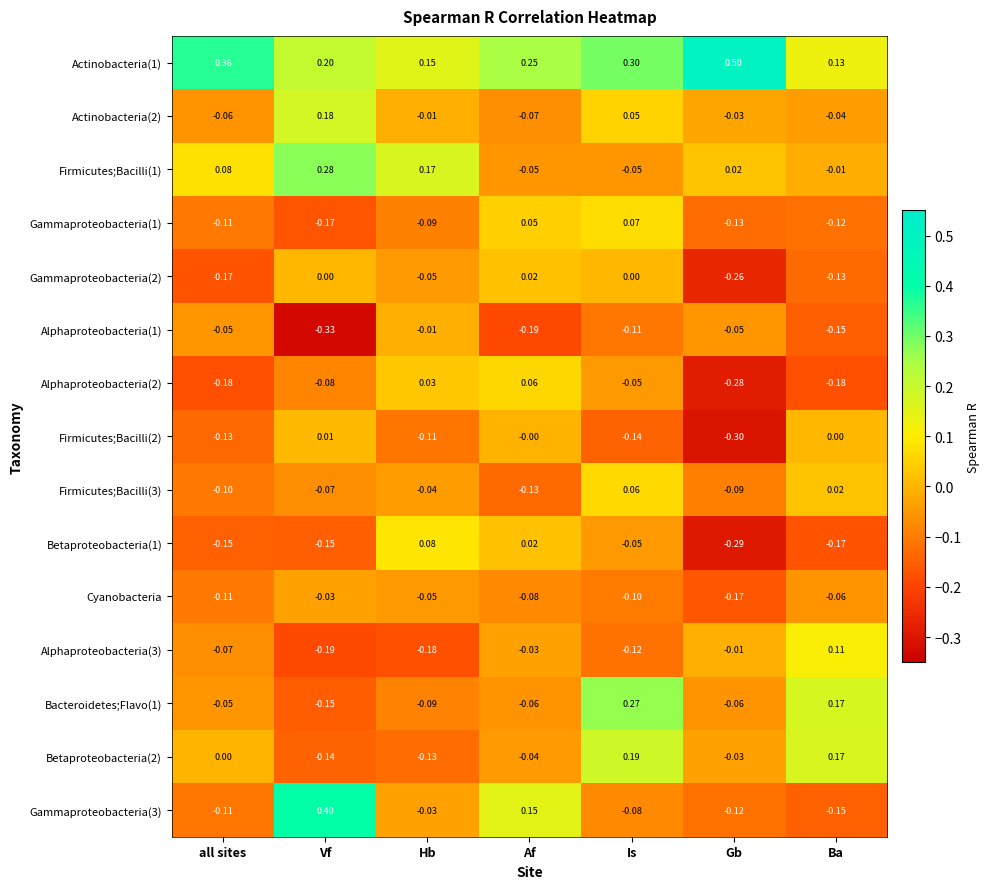

At which label is Alphaproteobacteria(2) closest to 0?

Hb